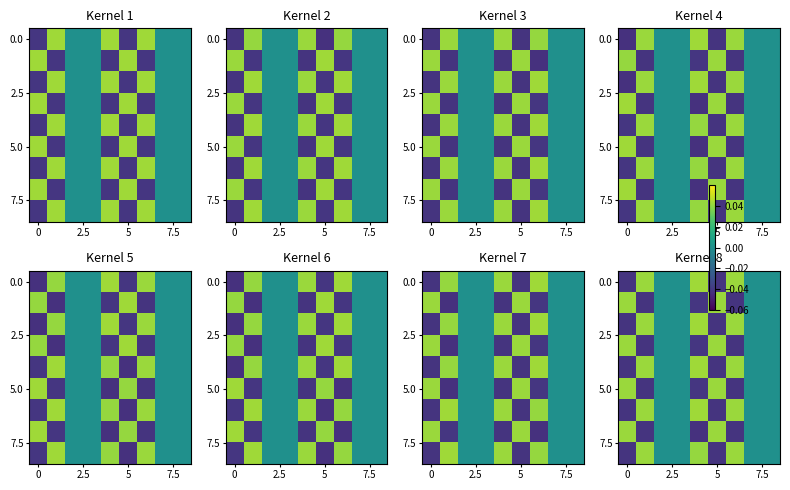

Which label corresponds to the largest value in the chart?

4